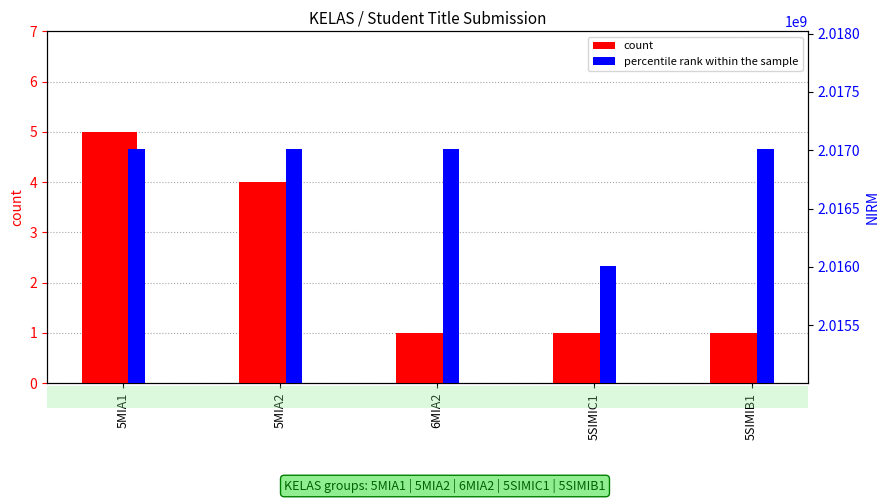

How many groups of bars are there?

5